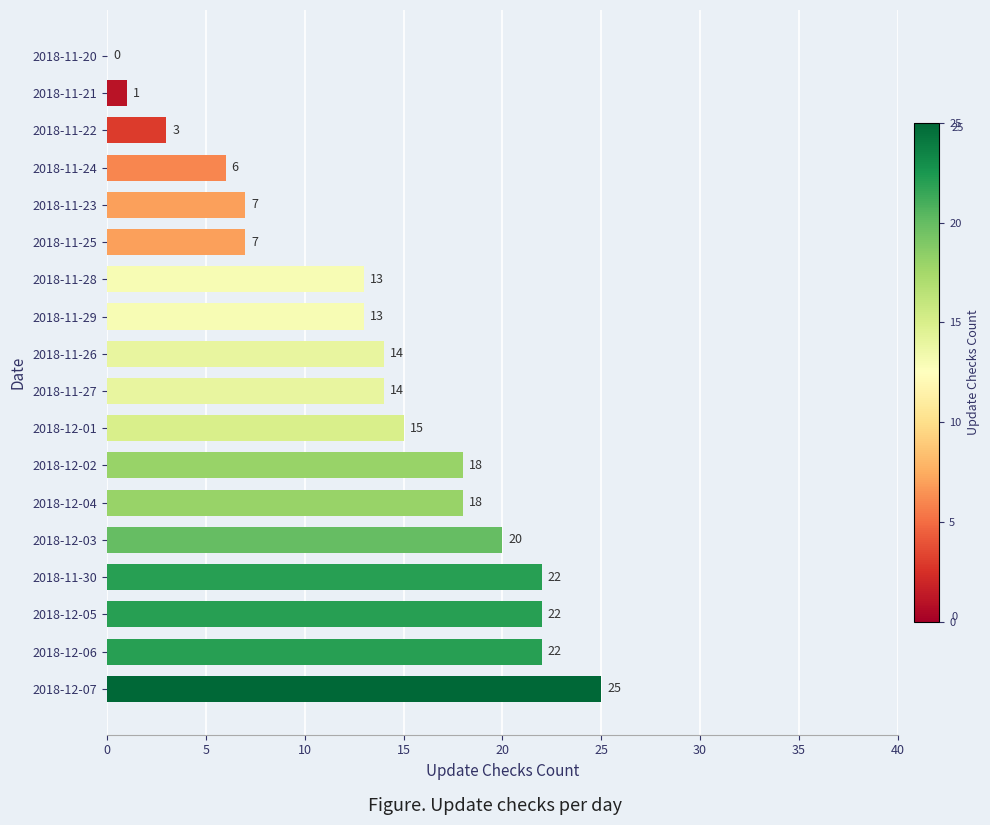

What is the sum of all values?

240